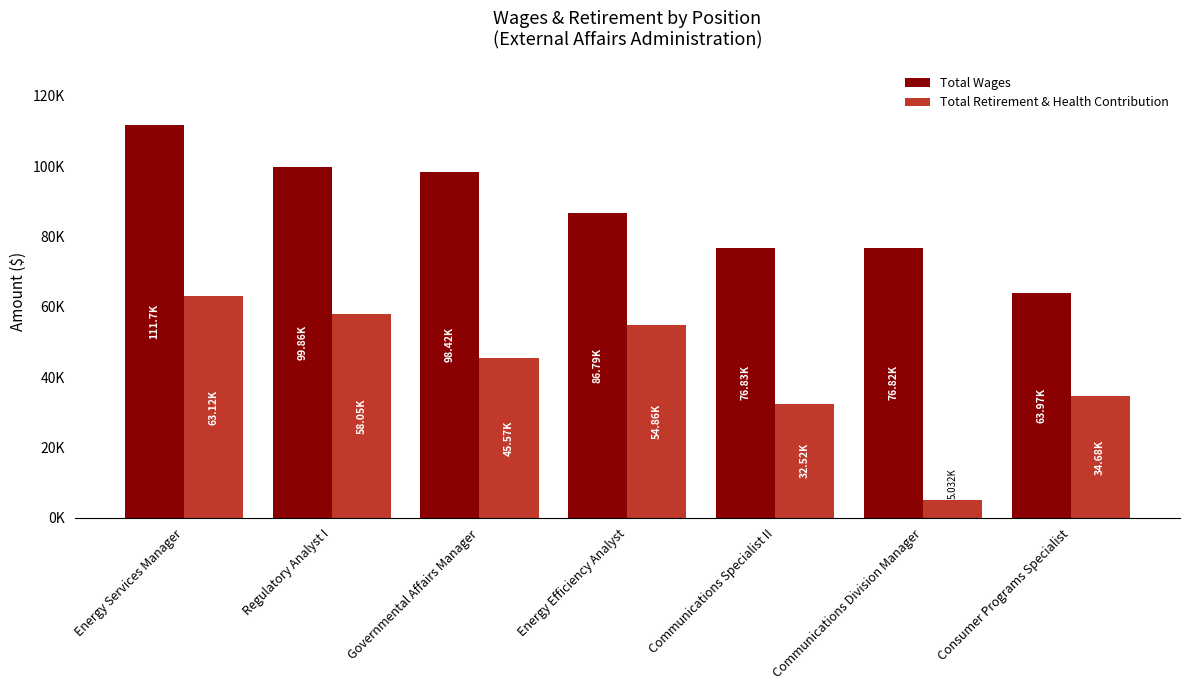

What is the total value across all series at Regulatory Analyst I?

157914